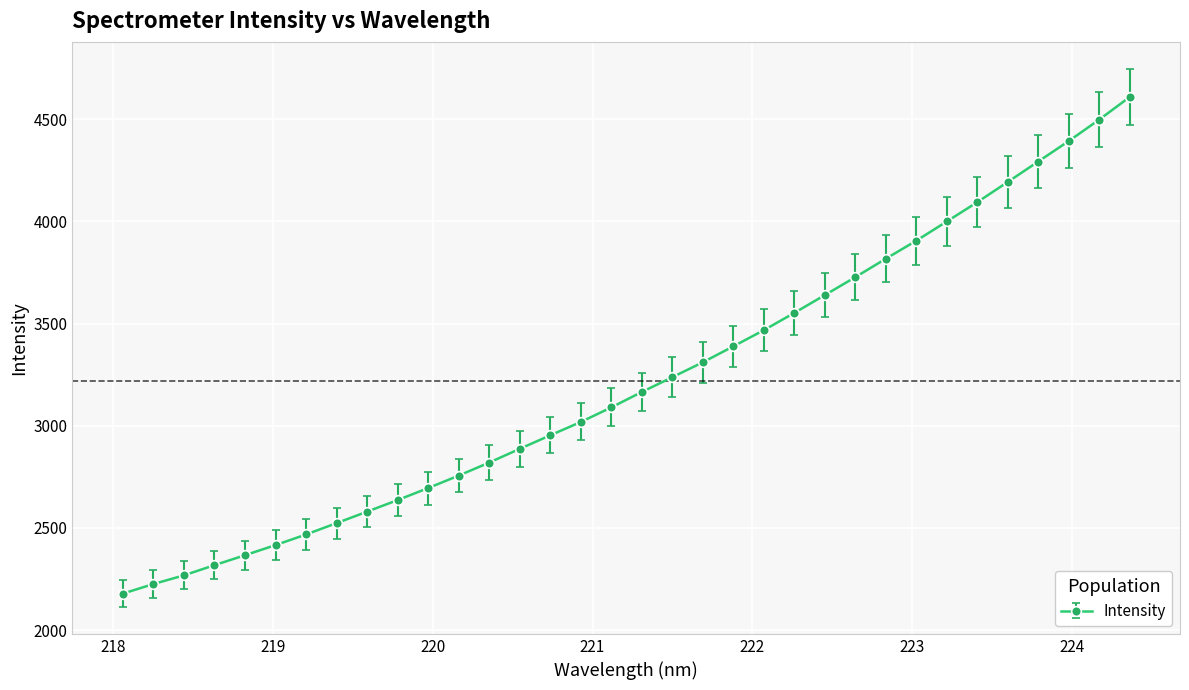

What is the difference between the second highest and minimum values?

2319.3